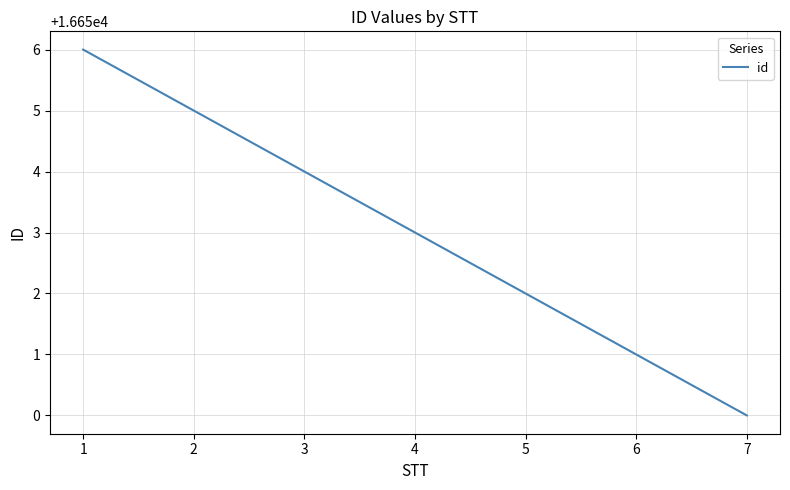

What is the average value?

16653